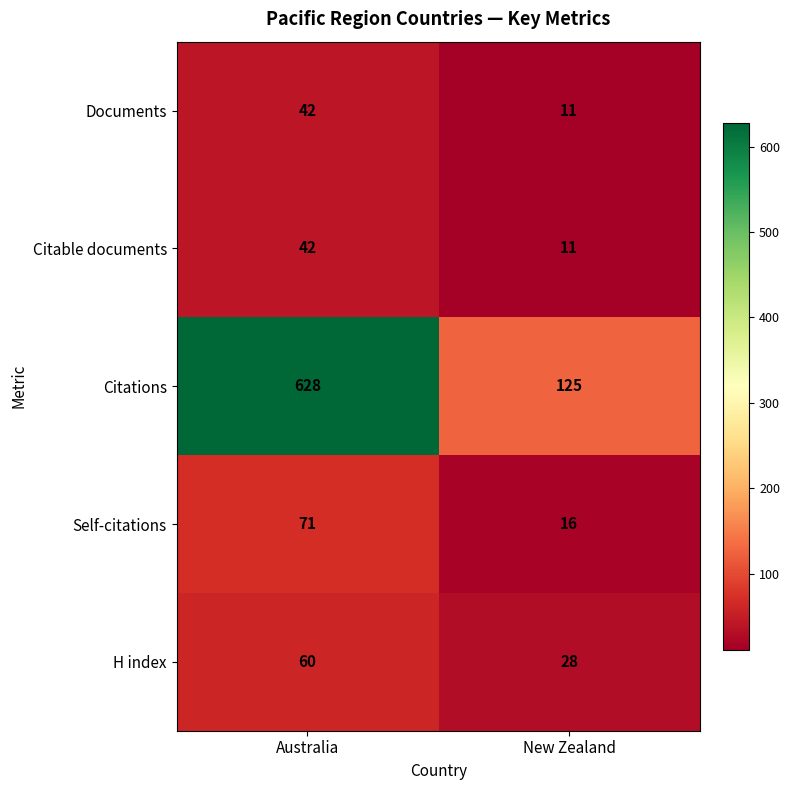

At which label is Documents closest to 26?

New Zealand